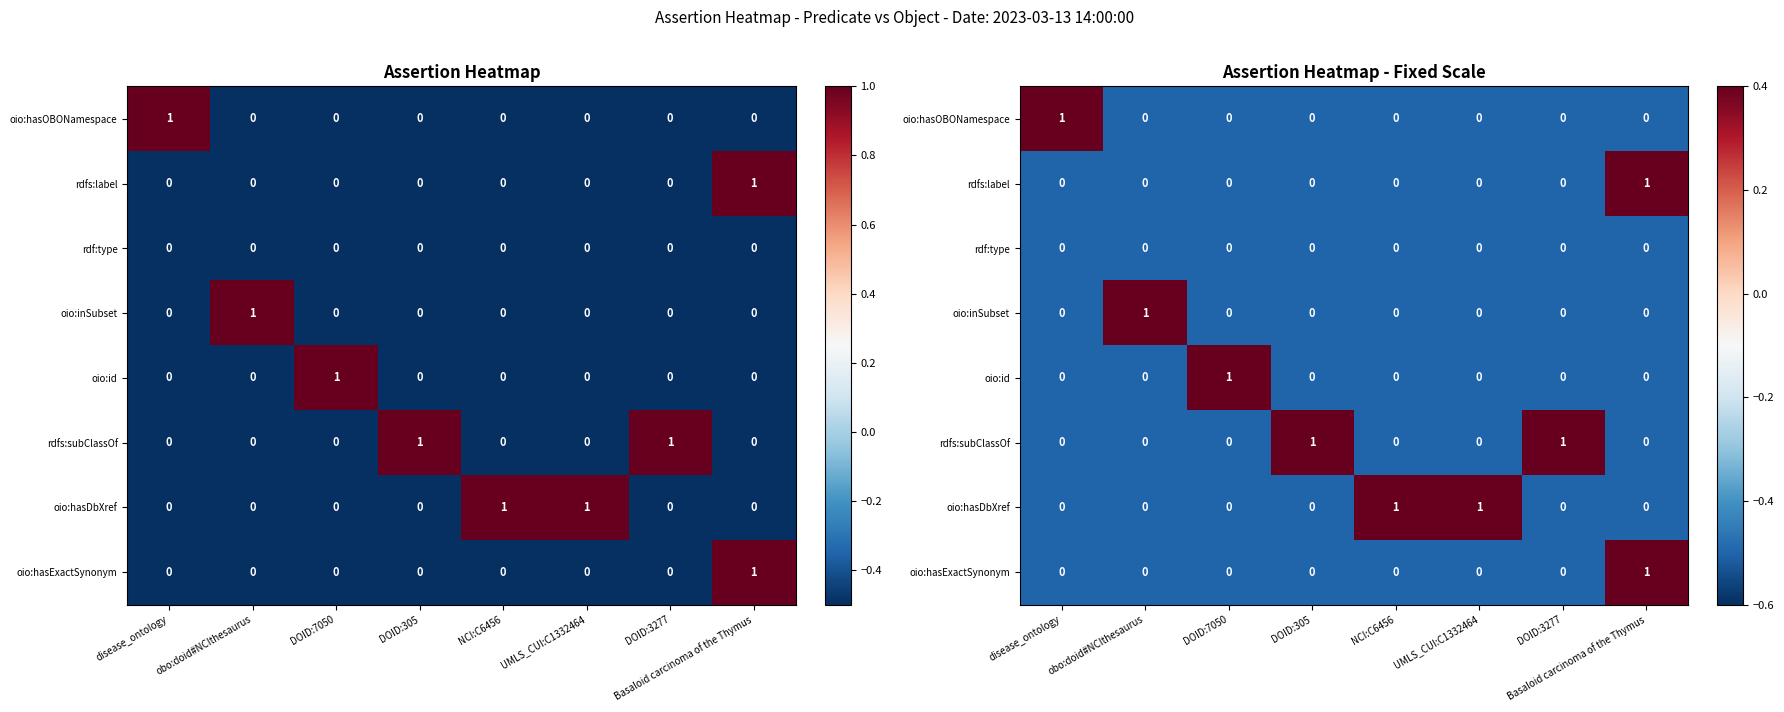

Which has a higher value, DOID:7050 or DOID:3277?

DOID:7050